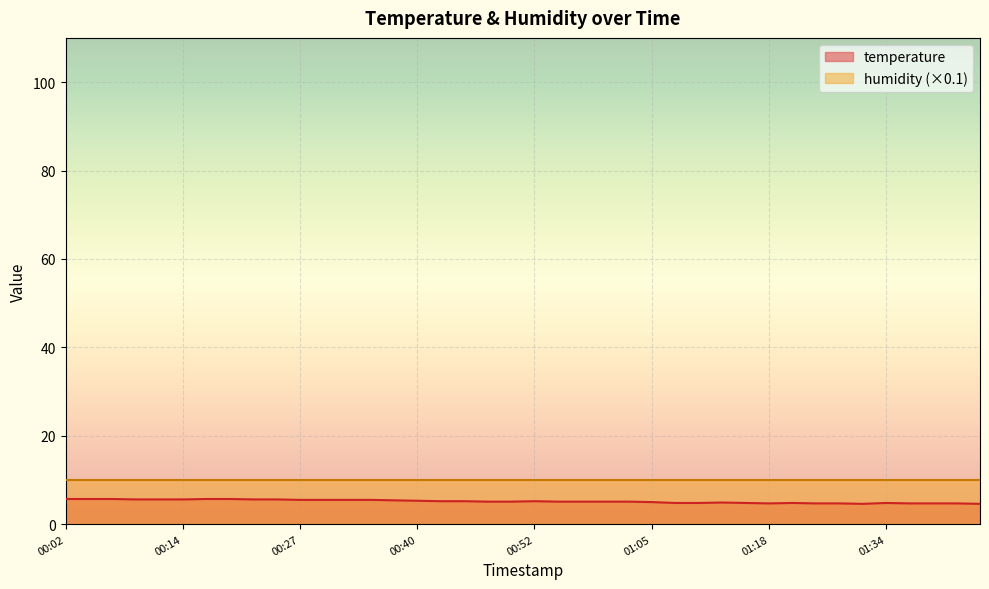

Where is the first local minimum?

01:18